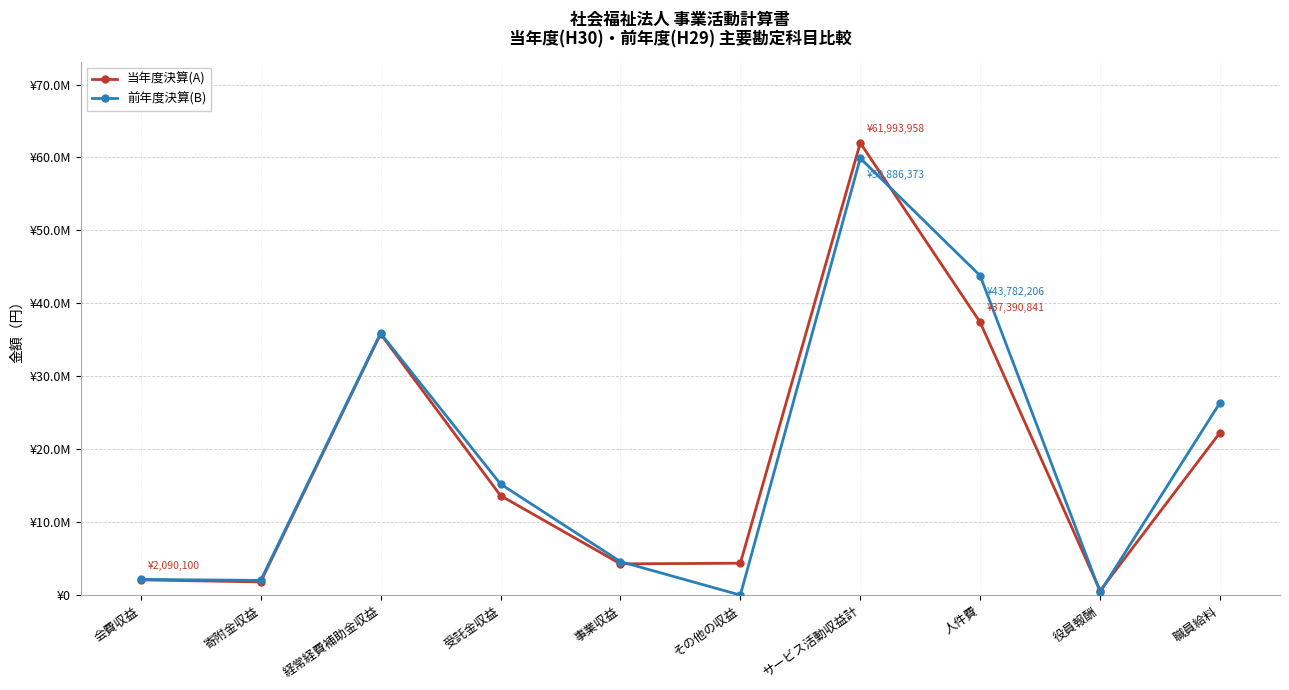

The value of 当年度決算(A) at 経常経費補助金収益 is 47579953. True or false?

False